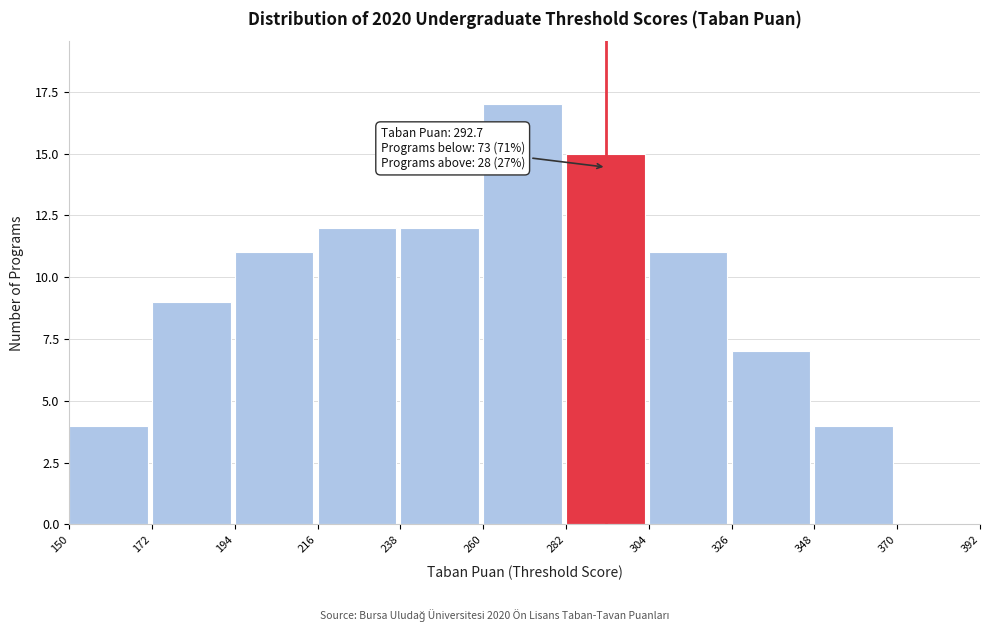

Which range on the x-axis has the tallest bar?

260 to 282